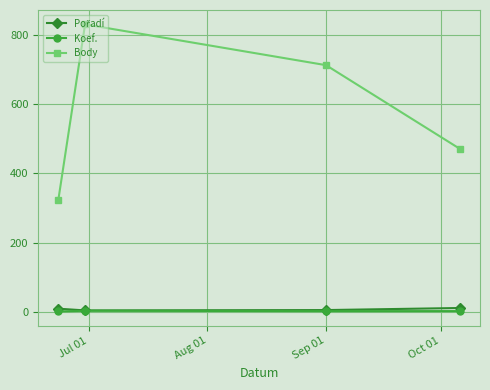

True or false: Koef. and Body cross at least once.

False